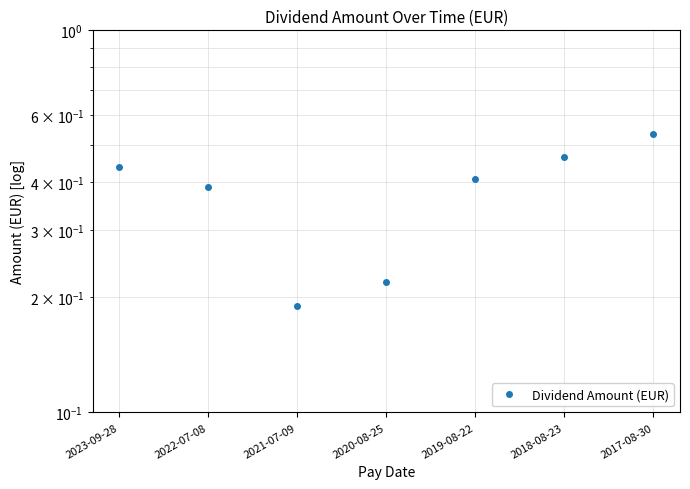

What is the sum of the values at 2020-08-25 and 2017-08-30?

0.8